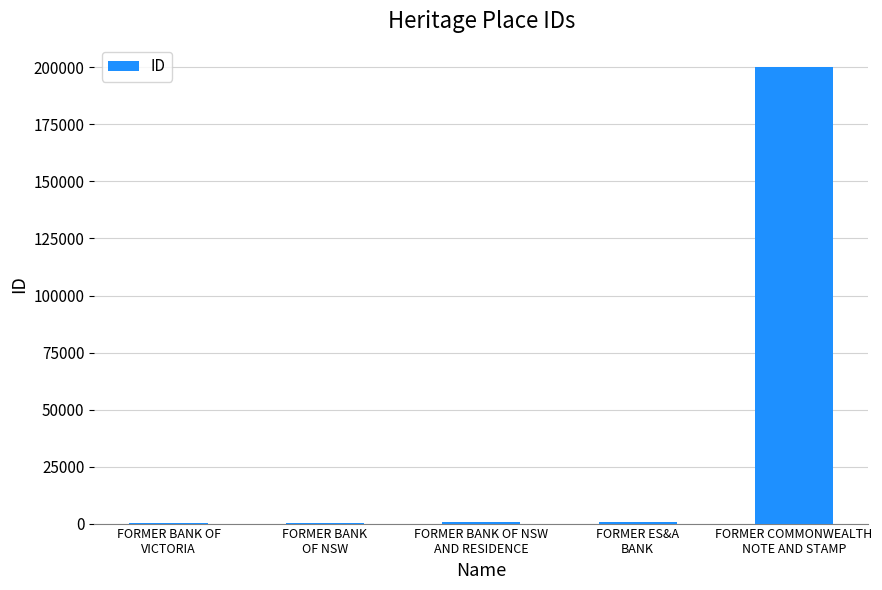

What is the sum of all values?

201654